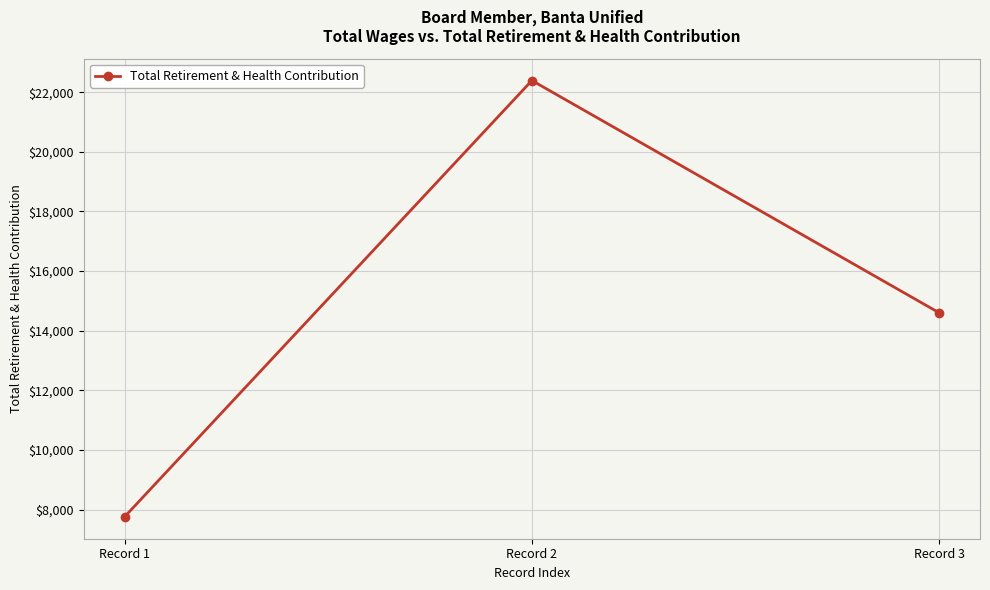

Reading left to right, what are all the values shown in this chart?

Record 1=7752	Record 2=22395	Record 3=14599